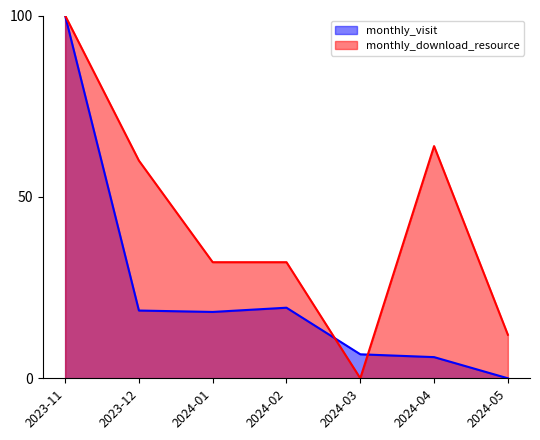

Is the value of monthly_download_resource at 2024-05 greater than the value of monthly_visit at 2024-04?

Yes